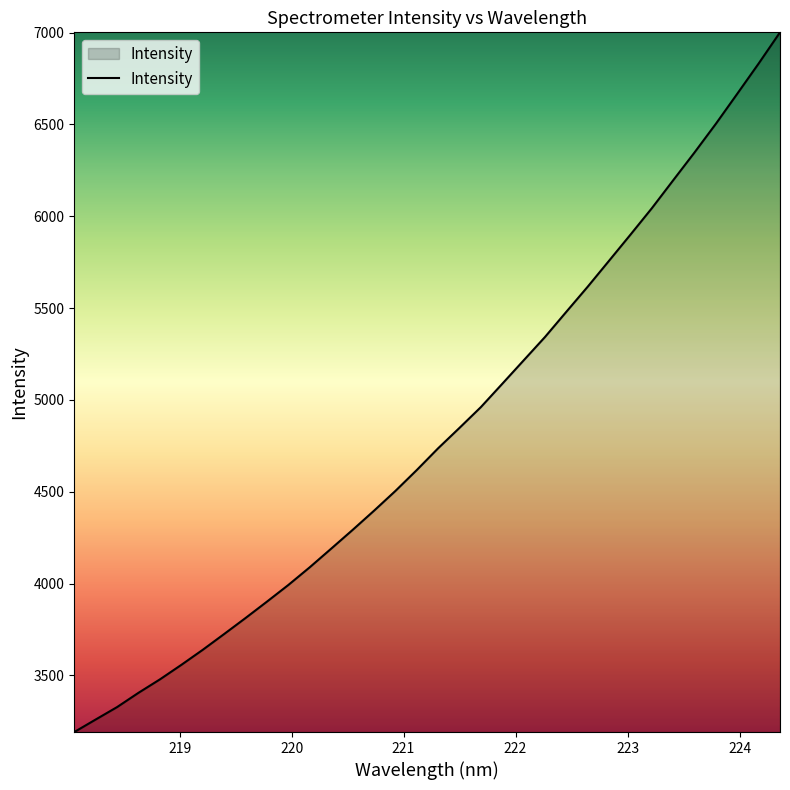

What is the smallest value displayed?

3191.8